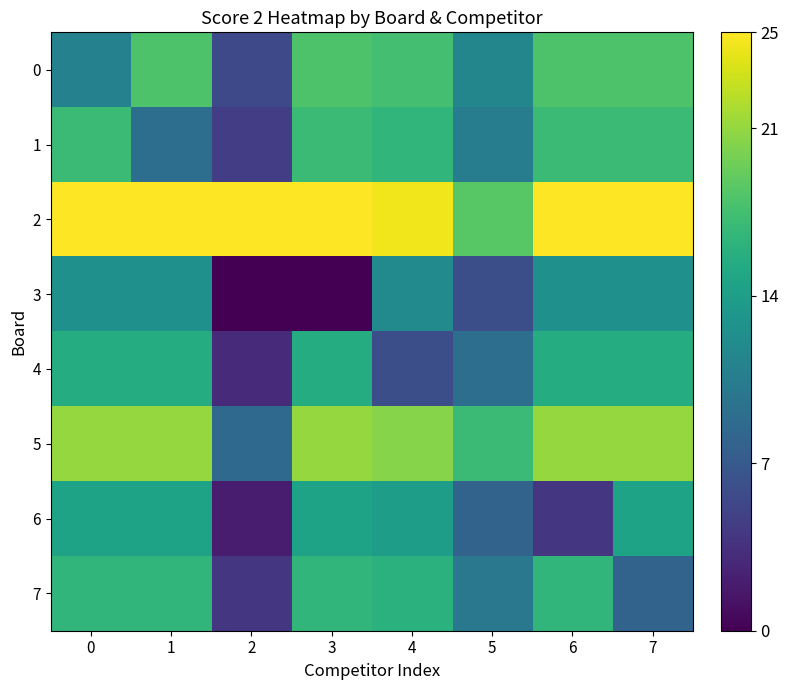

Reading right to left, extract all data points from this chart.

0: 7=18.0	6=18.0	5=11.5	4=17.5	3=18.0	2=5.5	1=18.0	0=11.0
1: 7=17.0	6=17.0	5=10.5	4=16.5	3=17.0	2=4.5	1=9.0	0=17.0
2: 7=25.0	6=25.0	5=18.5	4=24.5	3=25.0	2=25.0	1=25.0	0=25.0
3: 7=12.5	6=12.5	5=6.0	4=12.0	3=0.0	2=0.0	1=12.5	0=12.5
4: 7=15.5	6=15.5	5=9.0	4=6.0	3=15.5	2=3.0	1=15.5	0=15.5
5: 7=21.0	6=21.0	5=17.0	4=20.5	3=21.0	2=8.5	1=21.0	0=21.0
6: 7=14.5	6=4.0	5=8.0	4=14.0	3=14.5	2=2.0	1=14.5	0=14.5
7: 7=8.0	6=16.5	5=10.0	4=16.0	3=16.5	2=4.0	1=16.5	0=16.5